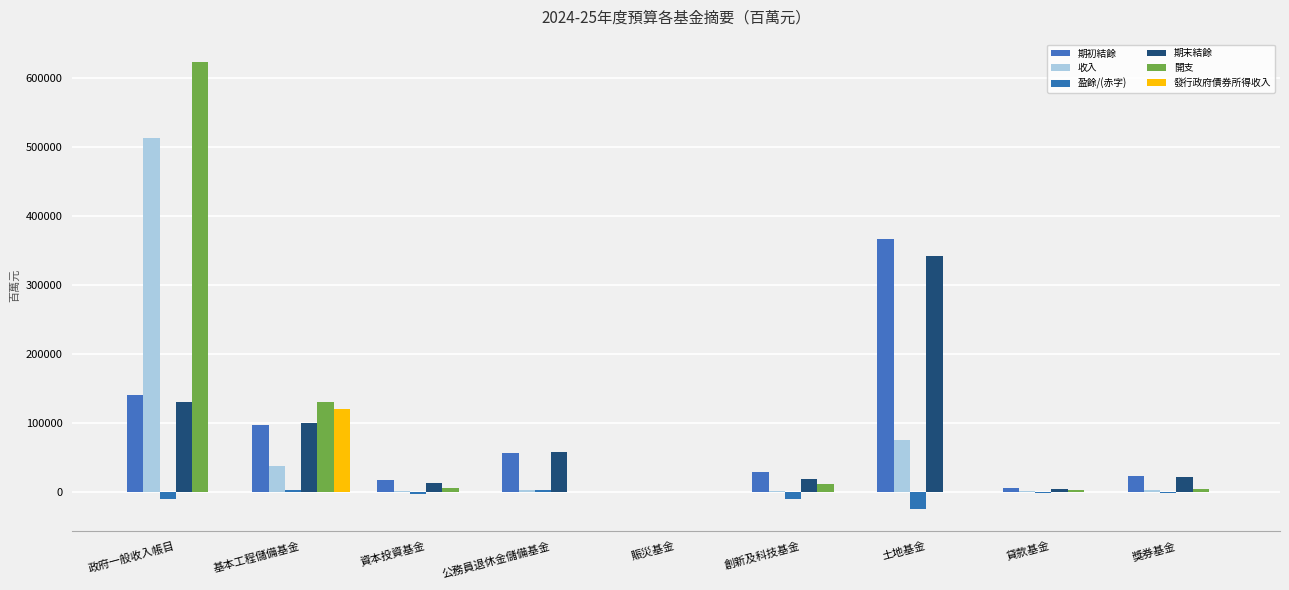

Which has a higher value, 獎券基金 or 土地基金?

土地基金